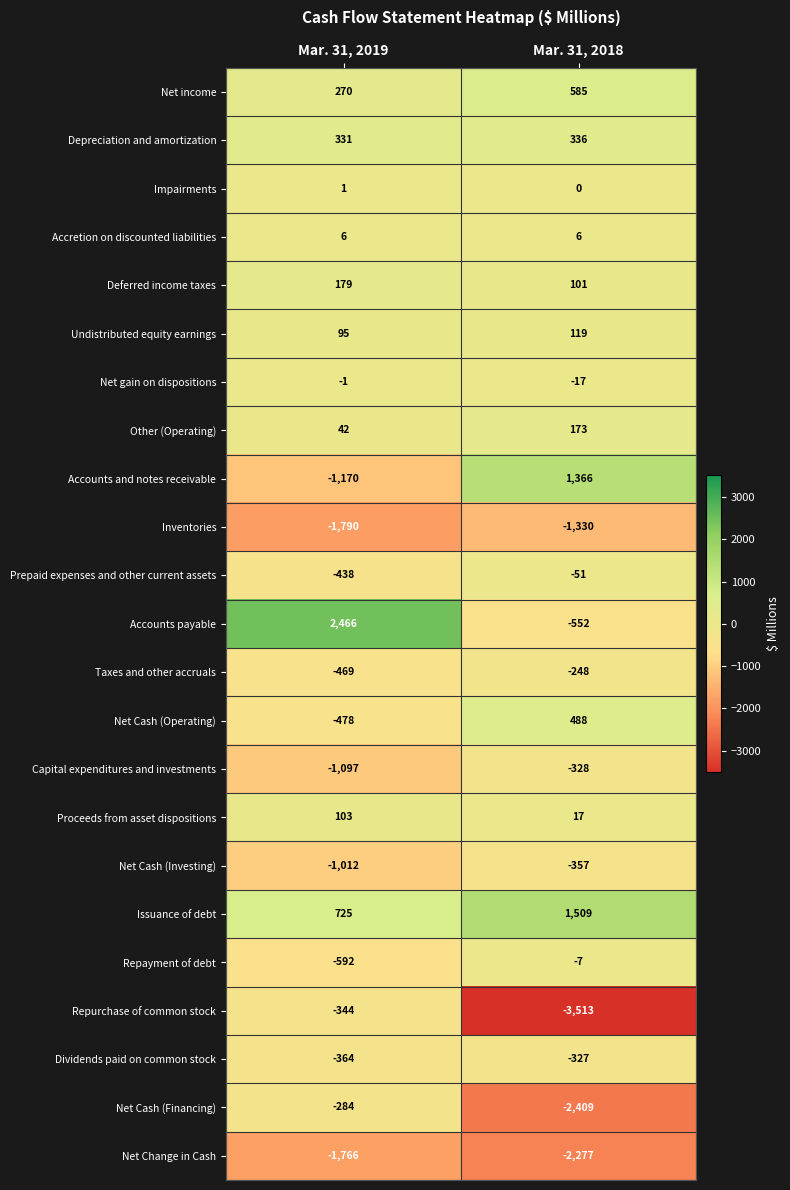

What is the greatest value displayed?

2466